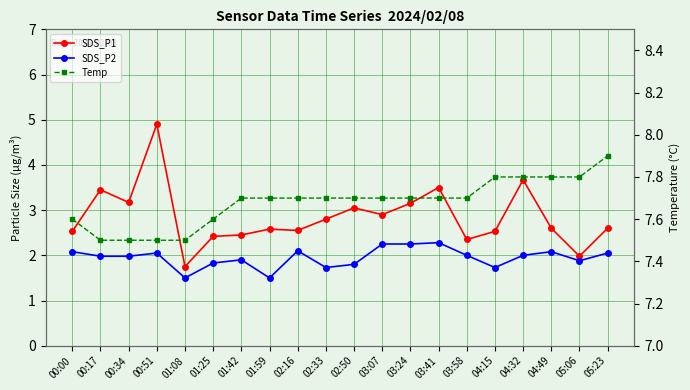

At which label does SDS_P1 first exceed 2?

00:00